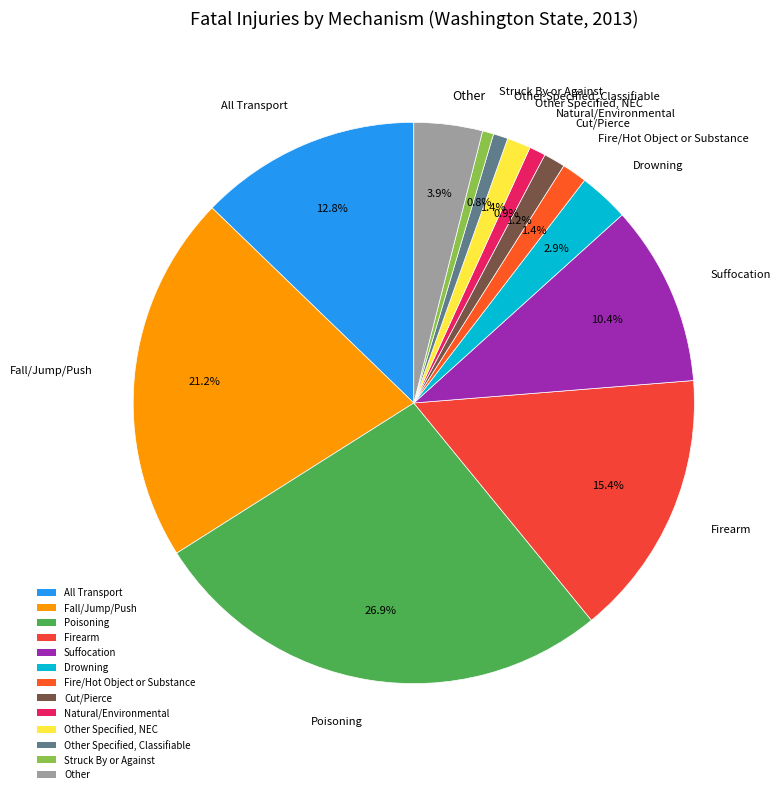

What percentage do Fire/Hot Object or Substance and Suffocation together represent?

11.8%